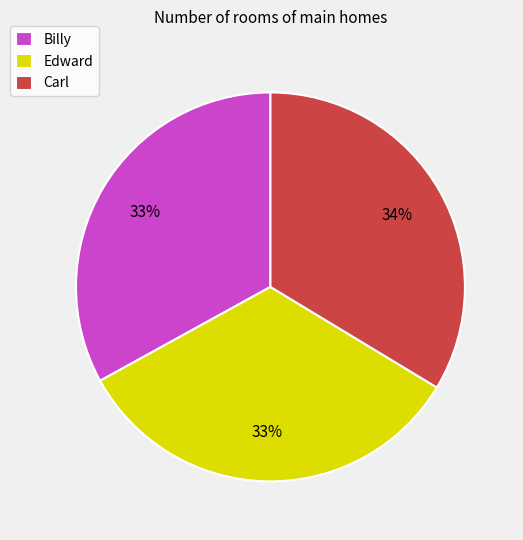

Is it true that Carl is 20% of the pie?

False